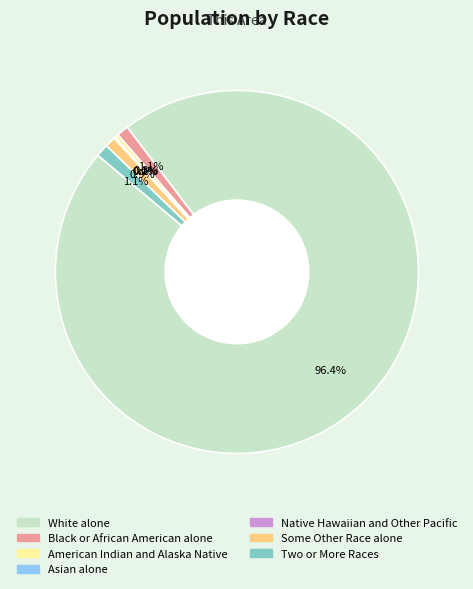

True or false: Asian alone accounts for 0% of the total.

True